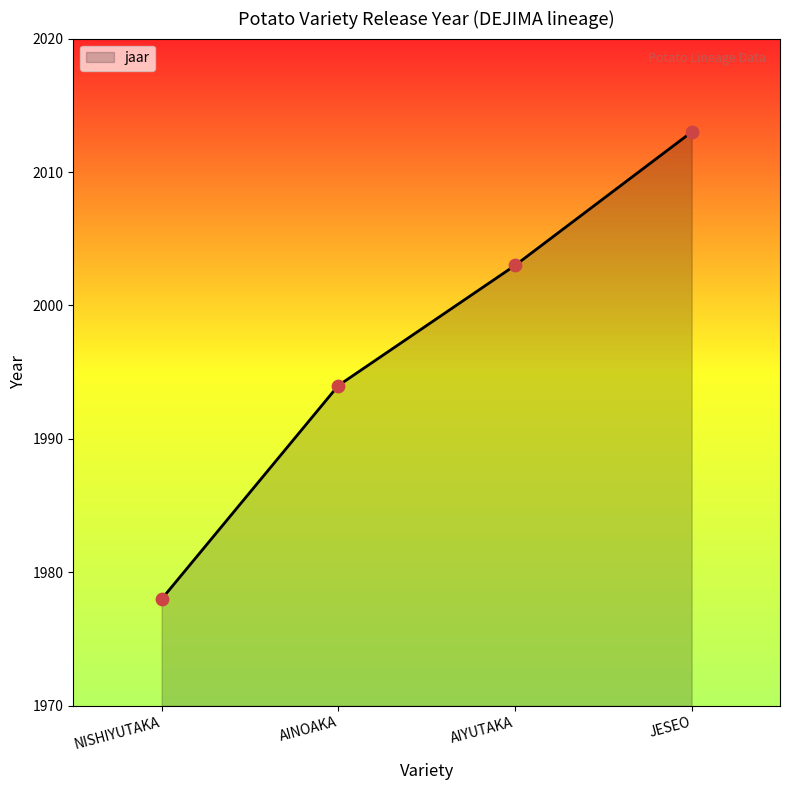

What is the change in value from AINOAKA to AIYUTAKA?

+9